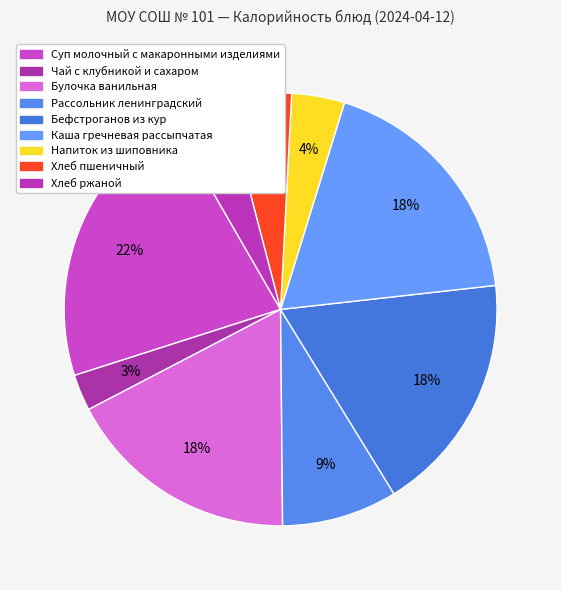

Count the number of slices in the pie.

9